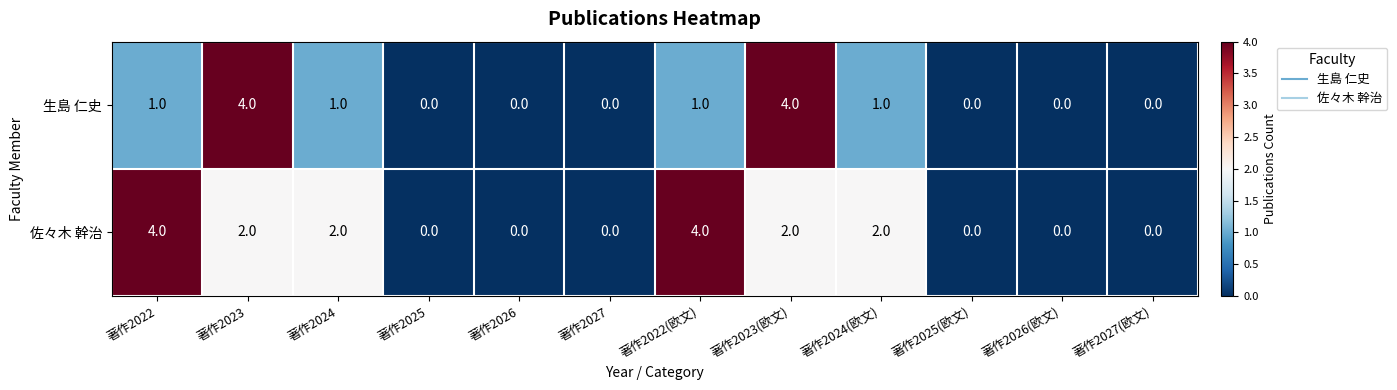

Which series has the largest total across all categories?

佐々木 幹治